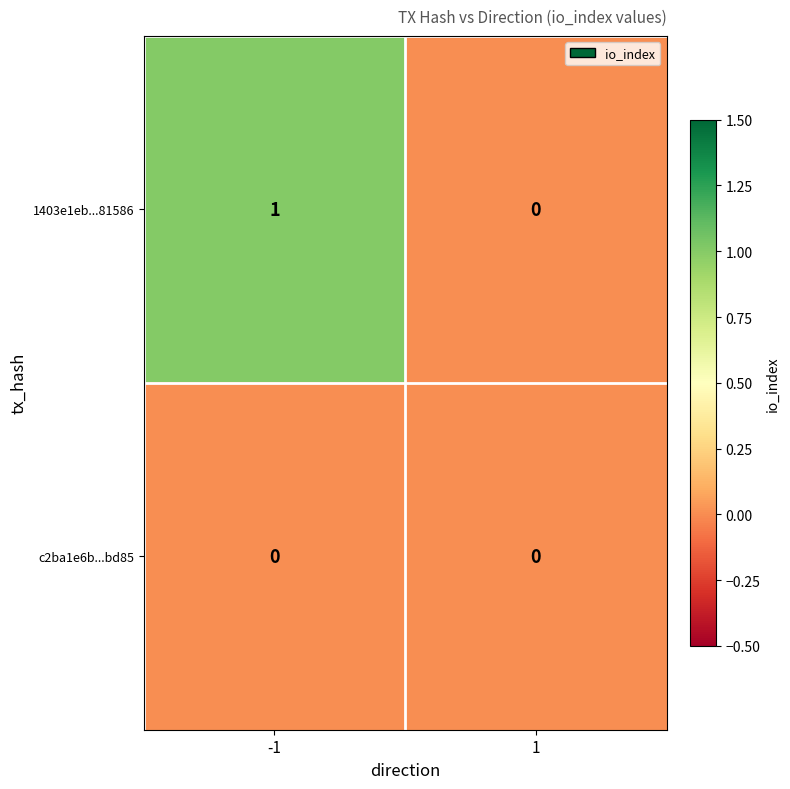

List the series in order of their overall mean, lowest first.

c2ba1e6b...bd85, 1403e1eb...81586